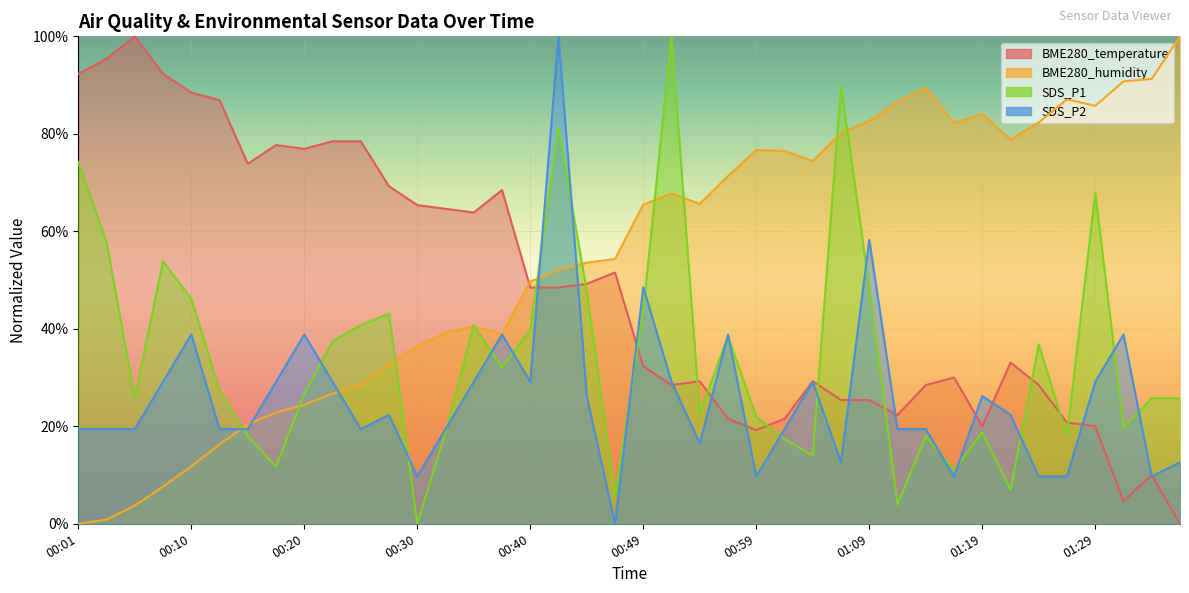

How many interior local peaks does the BME280_temperature series have?

9